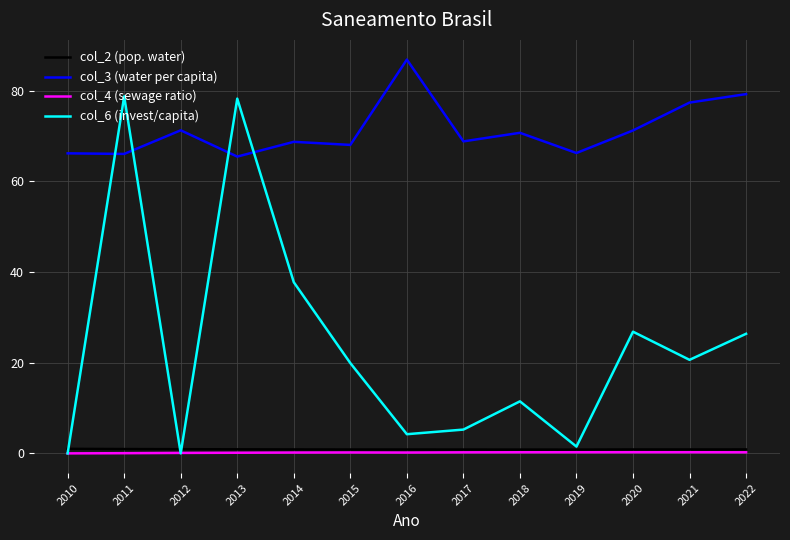

Which label corresponds to the largest value in the chart?

2016